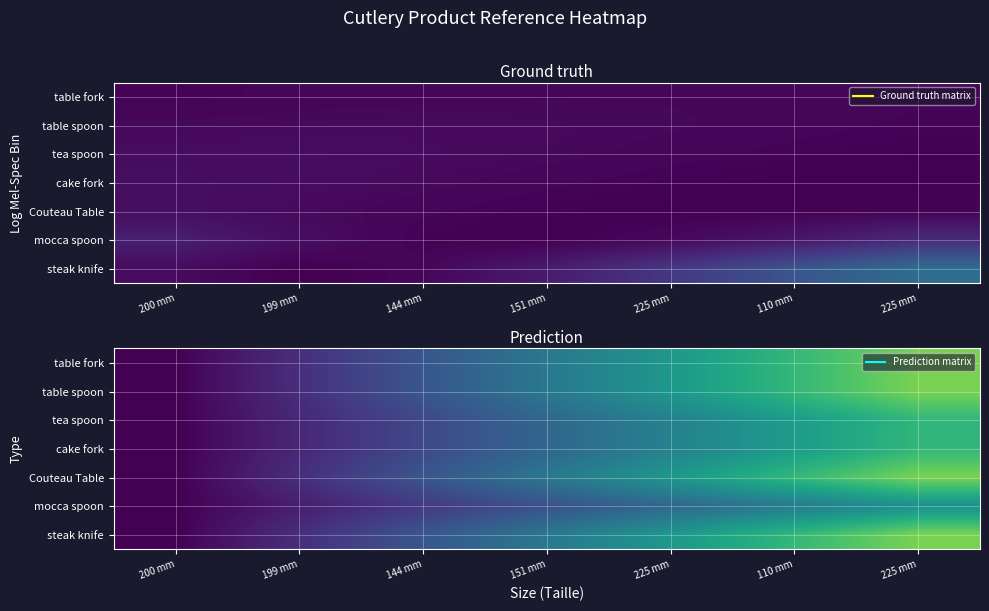

True or false: table spoon has a value of 0.9 at 110 mm.

False